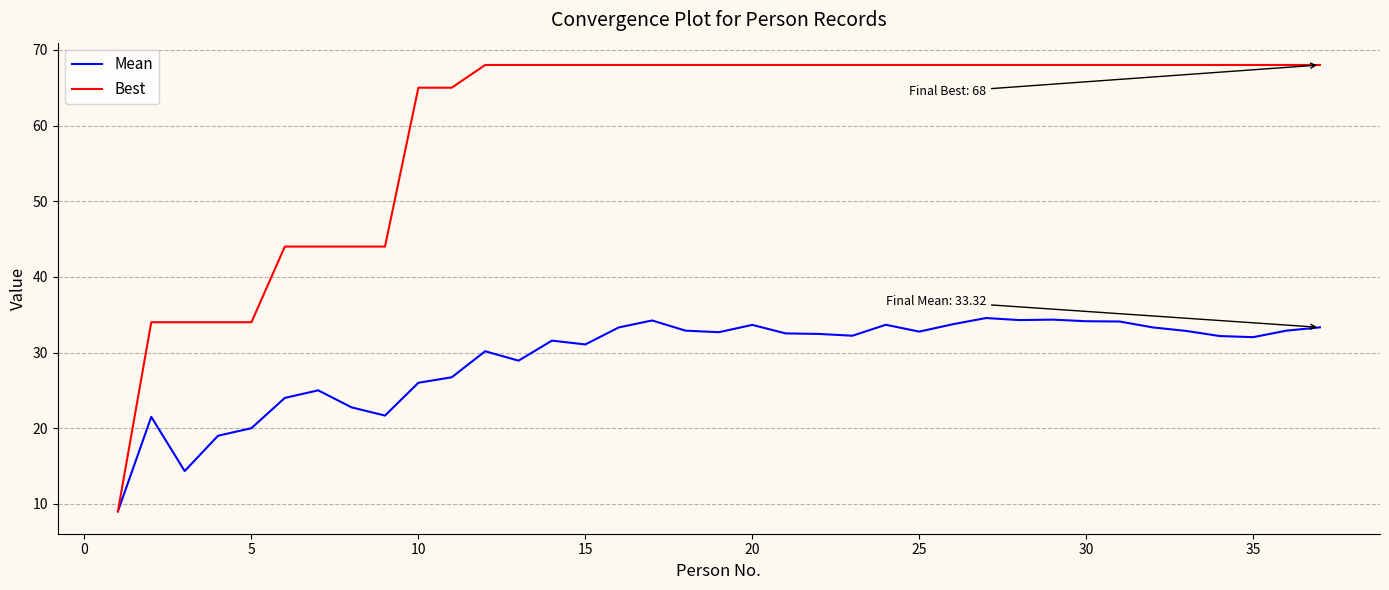

Which series has the largest range (max minus min)?

Best